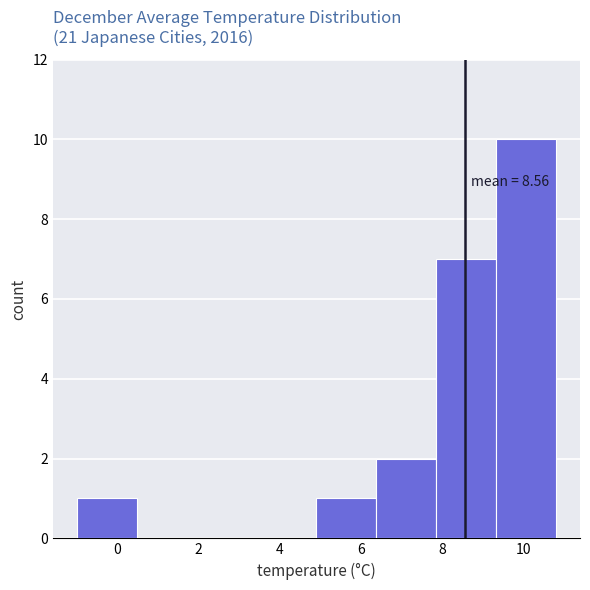

Which range on the x-axis has the tallest bar?

9.4 to 10.8